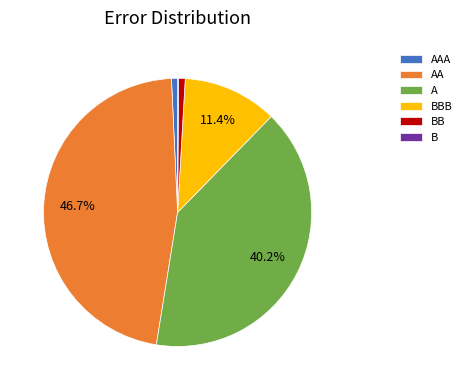

Is there a majority slice in this chart?

No